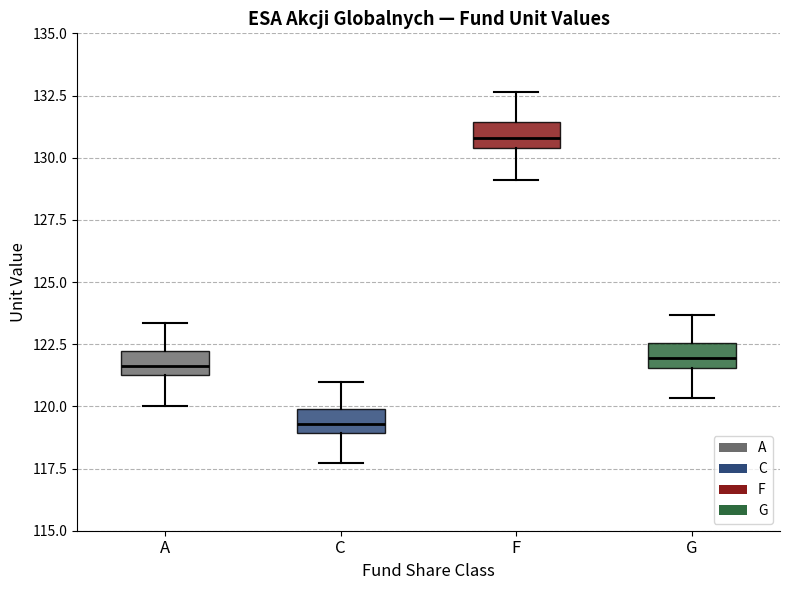

Where does the upper whisker of the box for C end on the y-axis? The values are not printed on the chart, so give them approximately, as read against the axis.

121.0